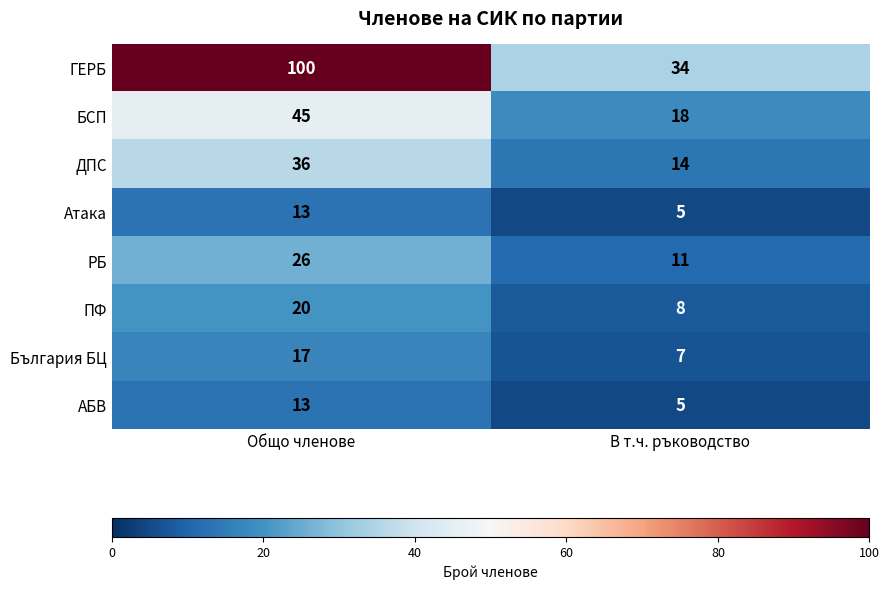

Reading left to right, list all the values displayed in this chart.

ГЕРБ: Общо членове=100	В т.ч. ръководство=34
БСП: Общо членове=45	В т.ч. ръководство=18
ДПС: Общо членове=36	В т.ч. ръководство=14
Атака: Общо членове=13	В т.ч. ръководство=5
РБ: Общо членове=26	В т.ч. ръководство=11
ПФ: Общо членове=20	В т.ч. ръководство=8
България БЦ: Общо членове=17	В т.ч. ръководство=7
АБВ: Общо членове=13	В т.ч. ръководство=5